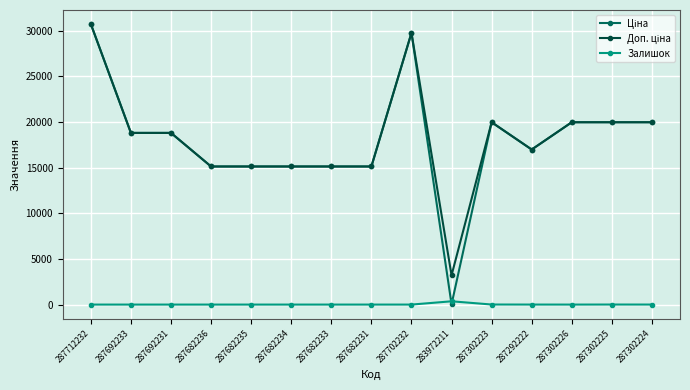

True or false: Залишок has a value of 0.0 at 287682236.

True